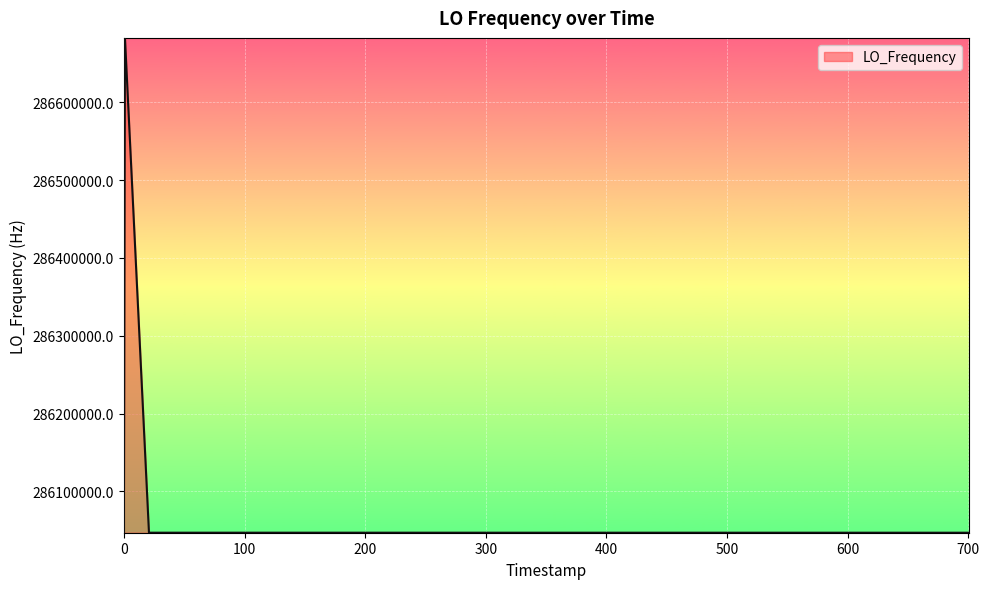

What is the difference between the maximum and minimum values?

635734.2